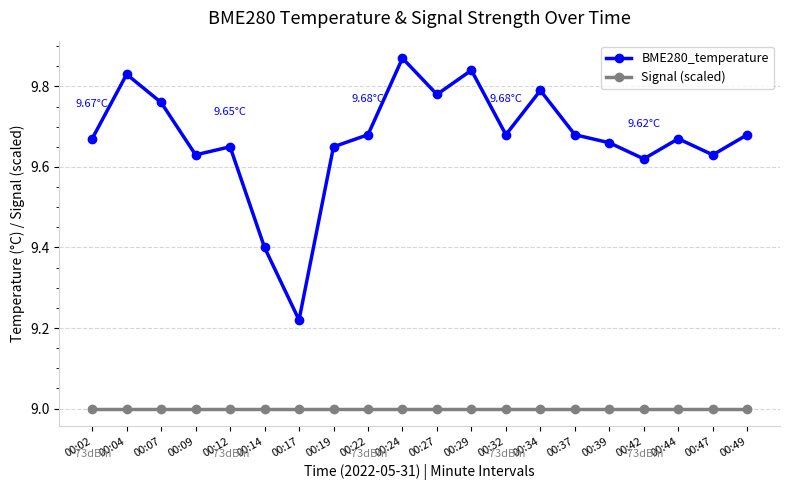

True or false: BME280_temperature and Signal (scaled) cross at least once.

False